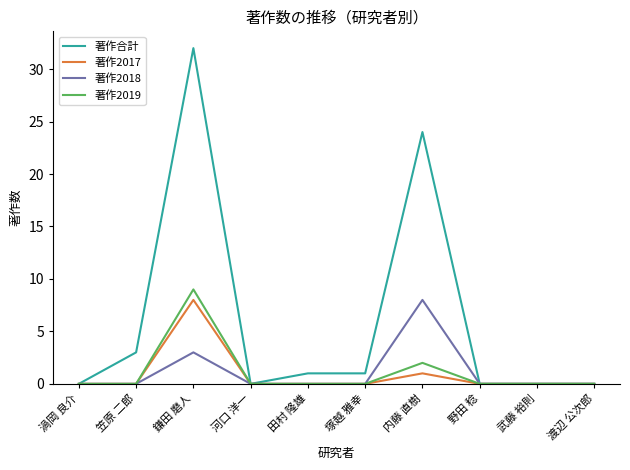

What position from the right is 渡辺 公次郎?

1